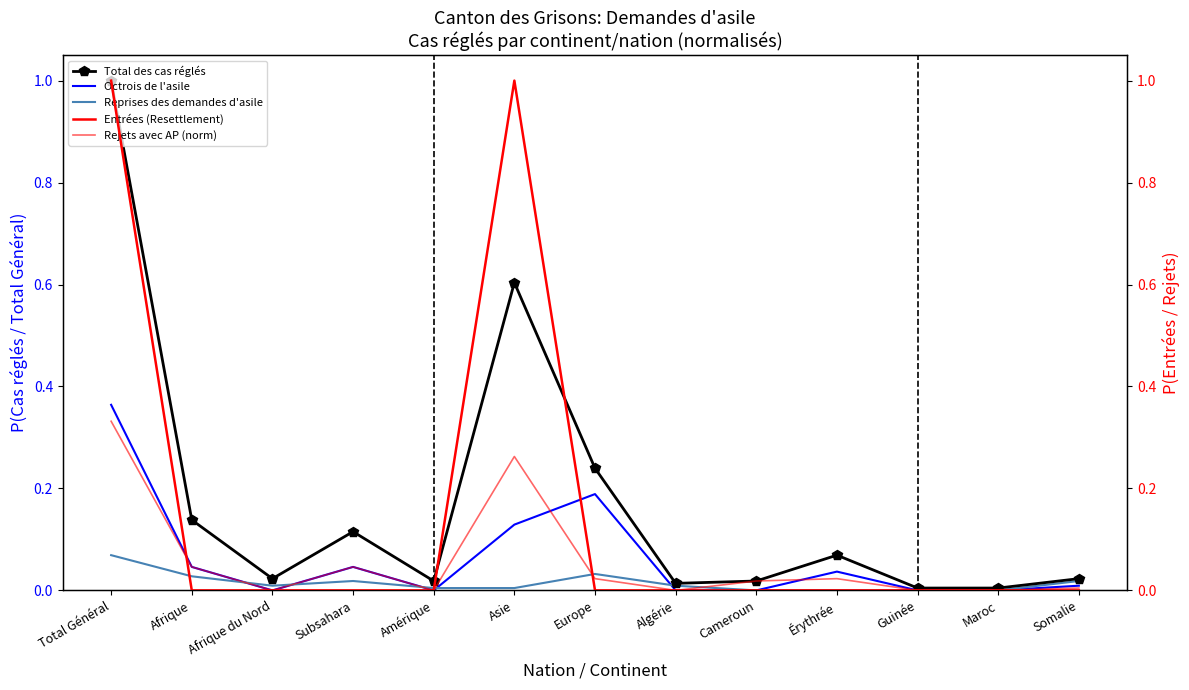

Where do Entrées (Resettlement) and Rejets avec AP (norm) first cross each other?

Total Général and Afrique